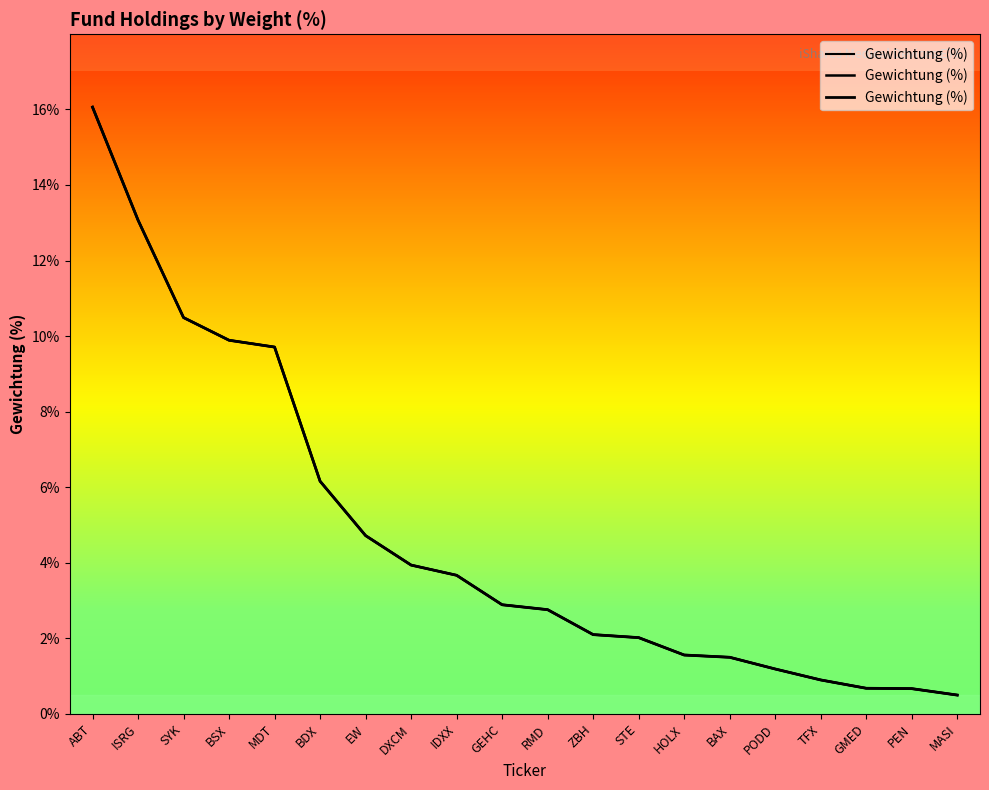

Rank the categories by value from highest to lowest.

ABT, ISRG, SYK, BSX, MDT, BDX, EW, DXCM, IDXX, GEHC, RMD, ZBH, STE, HOLX, BAX, PODD, TFX, GMED, PEN, MASI